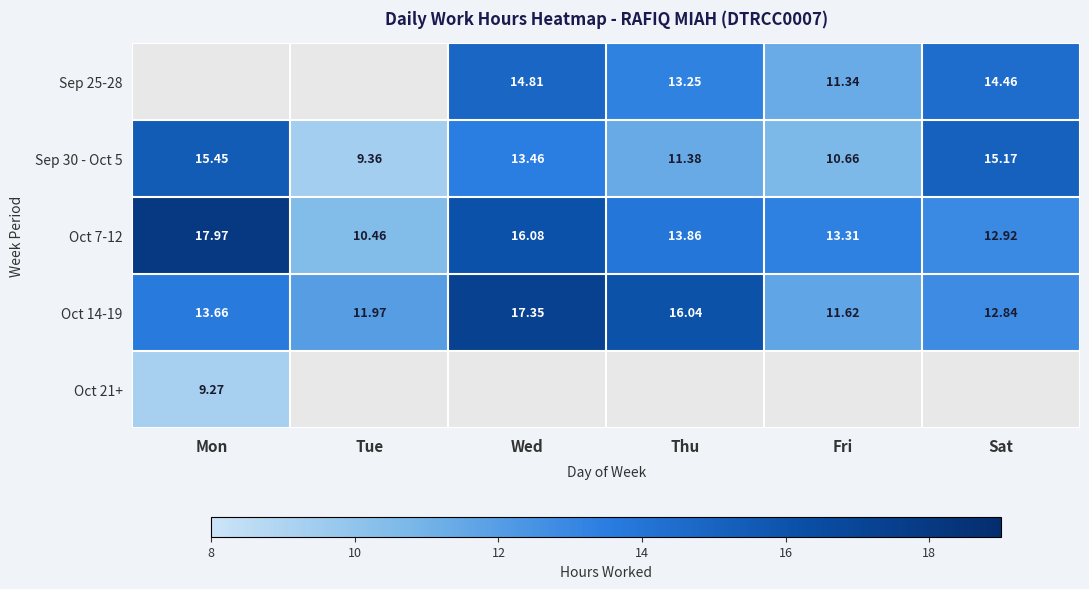

Where does the Sep 30 - Oct 5 series first go above 13?

Mon